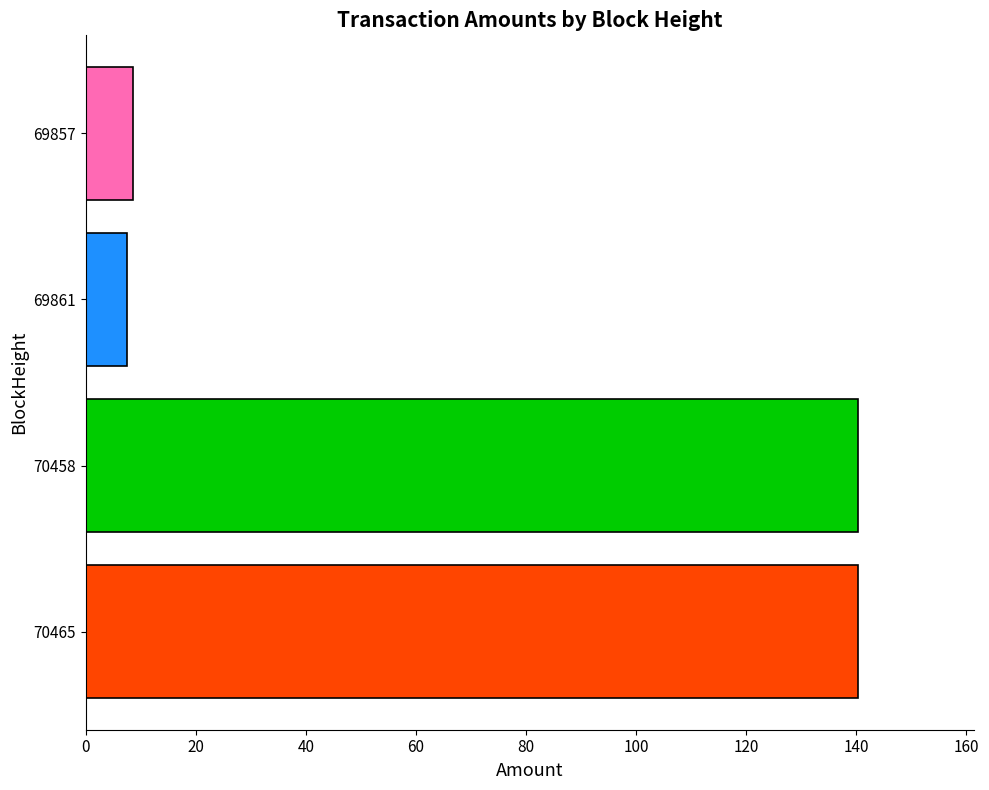

The chart shows a value of 7.5 at 69861. True or false?

True